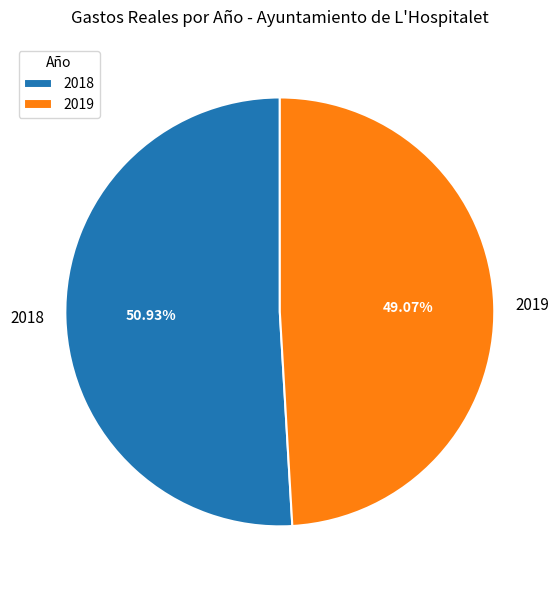

How many segments does this pie chart have?

2